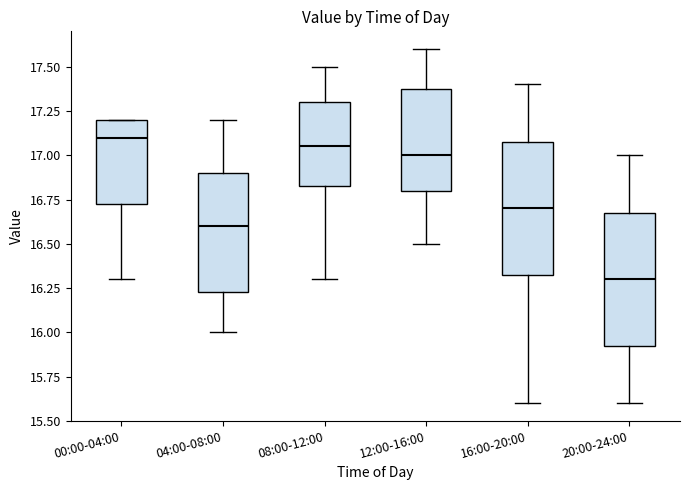

Reading left to right, read every box against the y-axis: the position of its median line, the range the box covers, and the ends of its whiskers. The values are not printed on the chart, so give them approximately, as read against the axis.

00:00-04:00: median 17.10, box 16.75 to 17.20, whiskers 16.30 to 17.20
04:00-08:00: median 16.60, box 16.25 to 16.90, whiskers 16.00 to 17.20
08:00-12:00: median 17.05, box 16.85 to 17.30, whiskers 16.30 to 17.50
12:00-16:00: median 17.00, box 16.80 to 17.40, whiskers 16.50 to 17.60
16:00-20:00: median 16.70, box 16.35 to 17.10, whiskers 15.60 to 17.40
20:00-24:00: median 16.30, box 15.95 to 16.70, whiskers 15.60 to 17.00